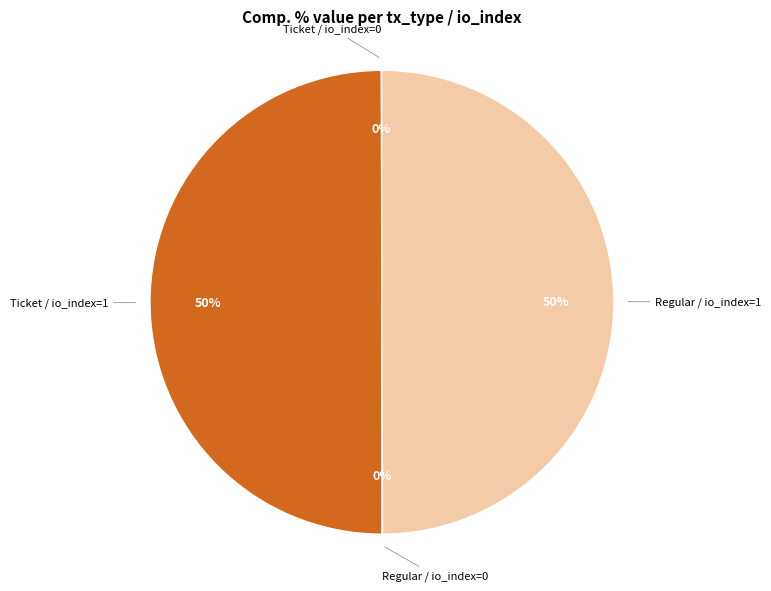

True or false: Regular / io_index=1 accounts for 57% of the total.

False